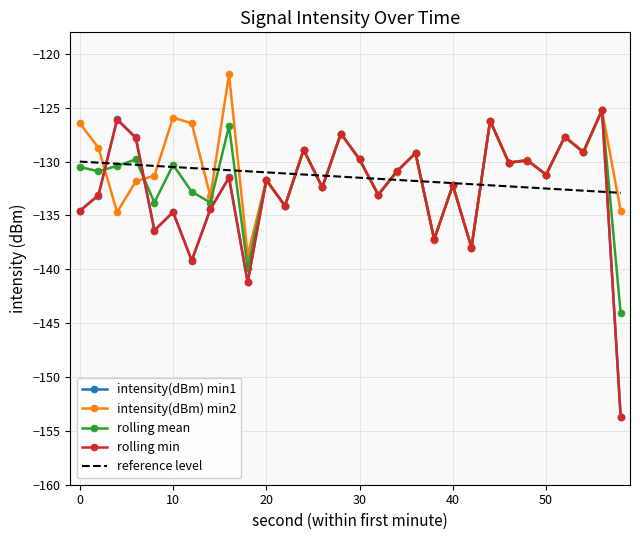

What is the minimum value shown in the chart?

-153.7